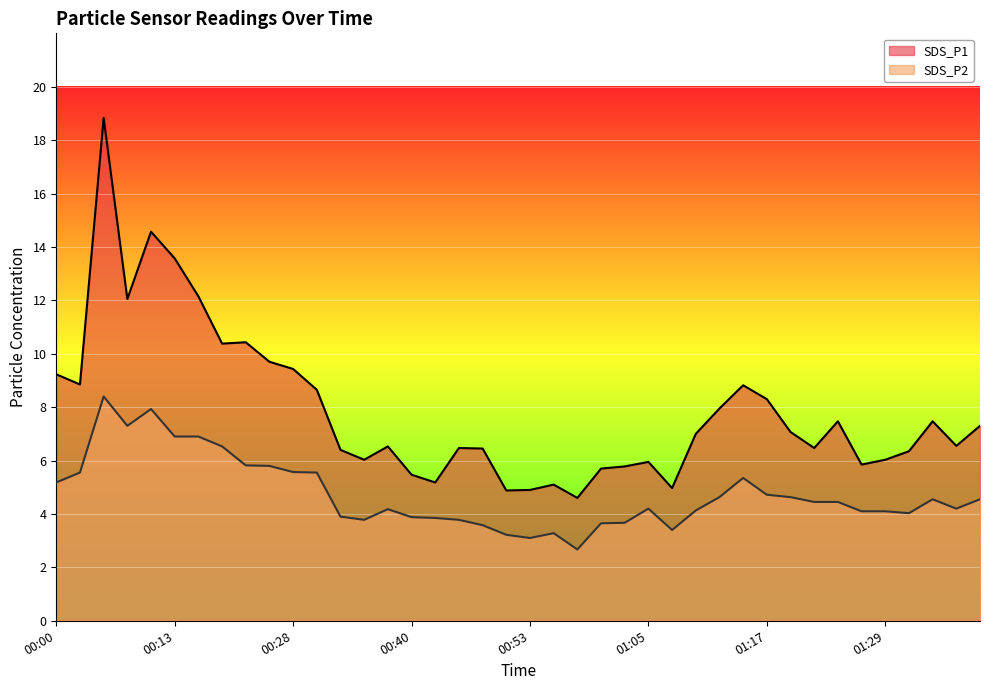

What is the minimum value shown in the chart?

2.7